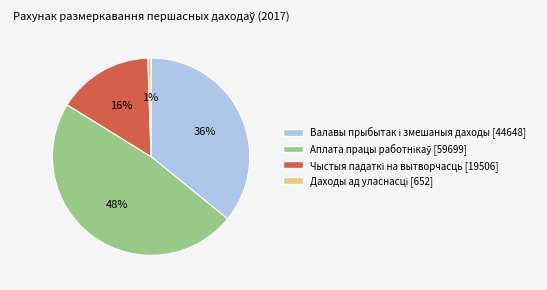

To the nearest percent, what is the difference between the largest and smallest slice percentages?

47%